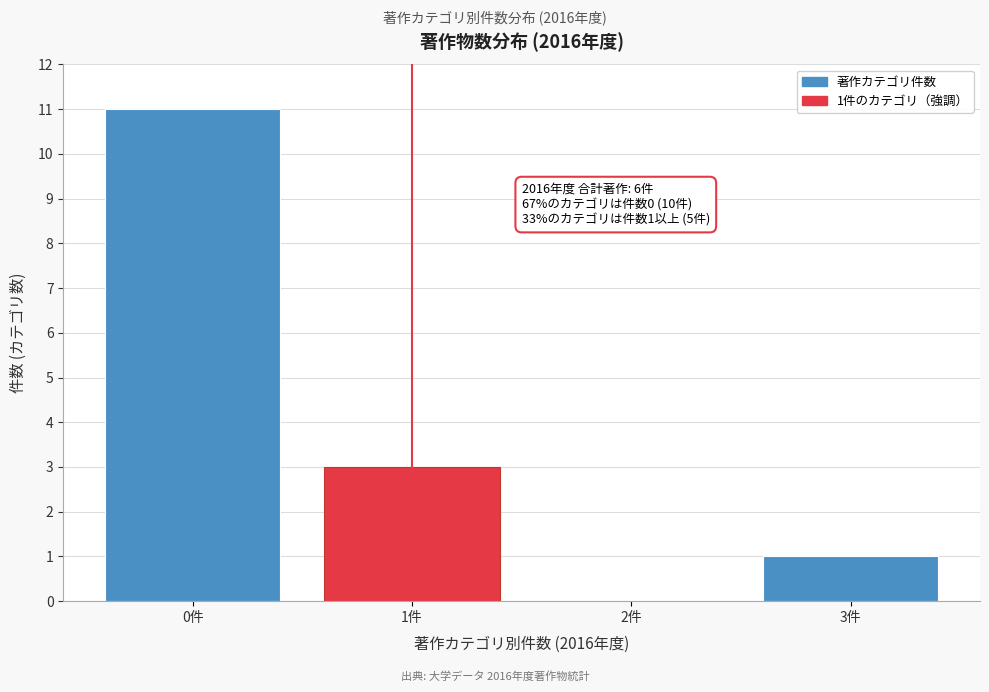

Reading right to left, transcribe all the data shown in this chart.

3件=1	2件=0	1件=3	0件=11